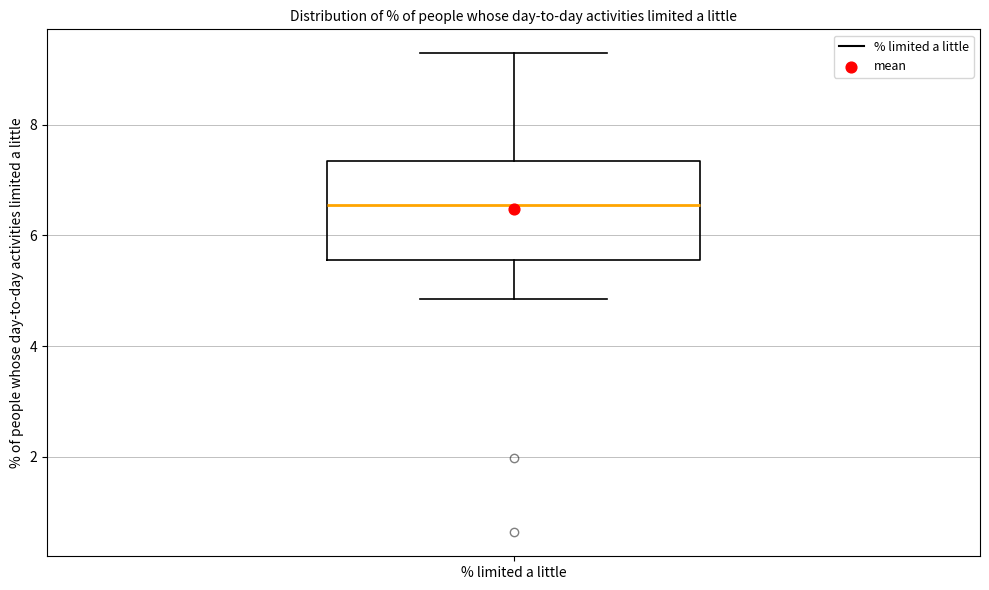

Read this box plot against the y-axis: the position of the median line, the range covered by the box, and the ends of both whiskers. The values are not printed on the chart, so give them approximately, as read against the axis.

median 6.6, box 5.6 to 7.4, whiskers 4.8 to 9.2